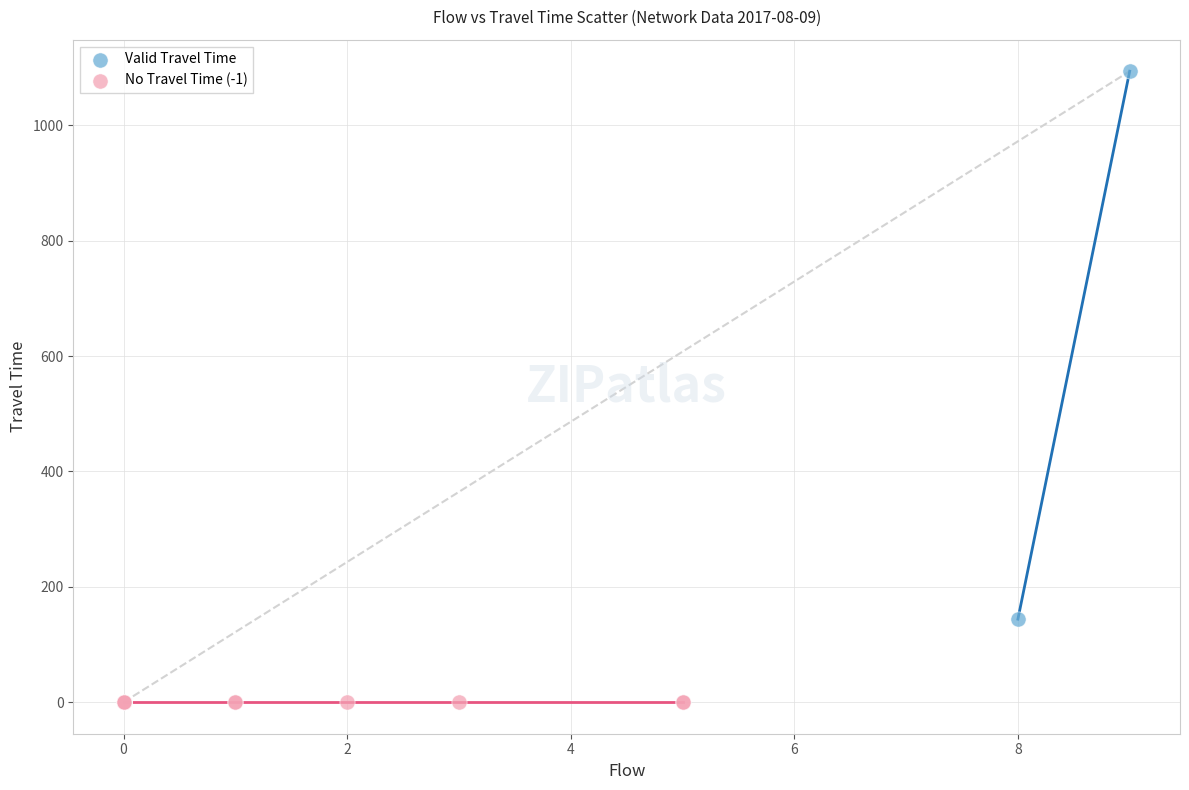

What are all the series names shown in the legend?

Valid Travel Time, No Travel Time (-1)